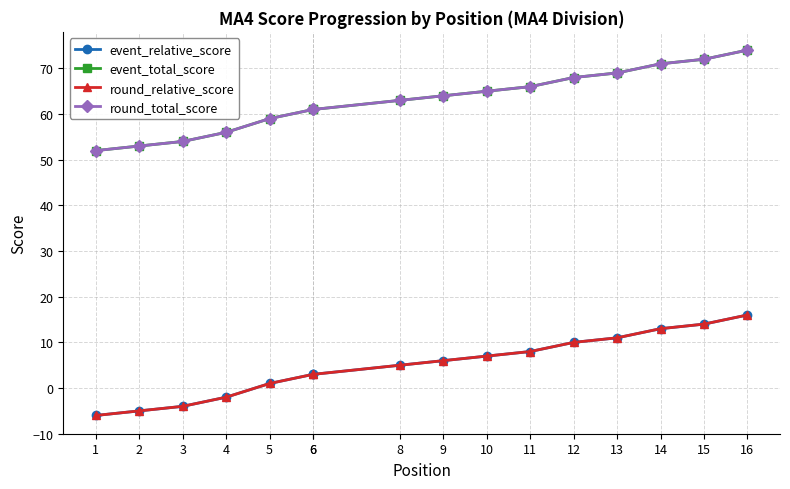

Is it true that round_total_score equals 85 at 9?

False